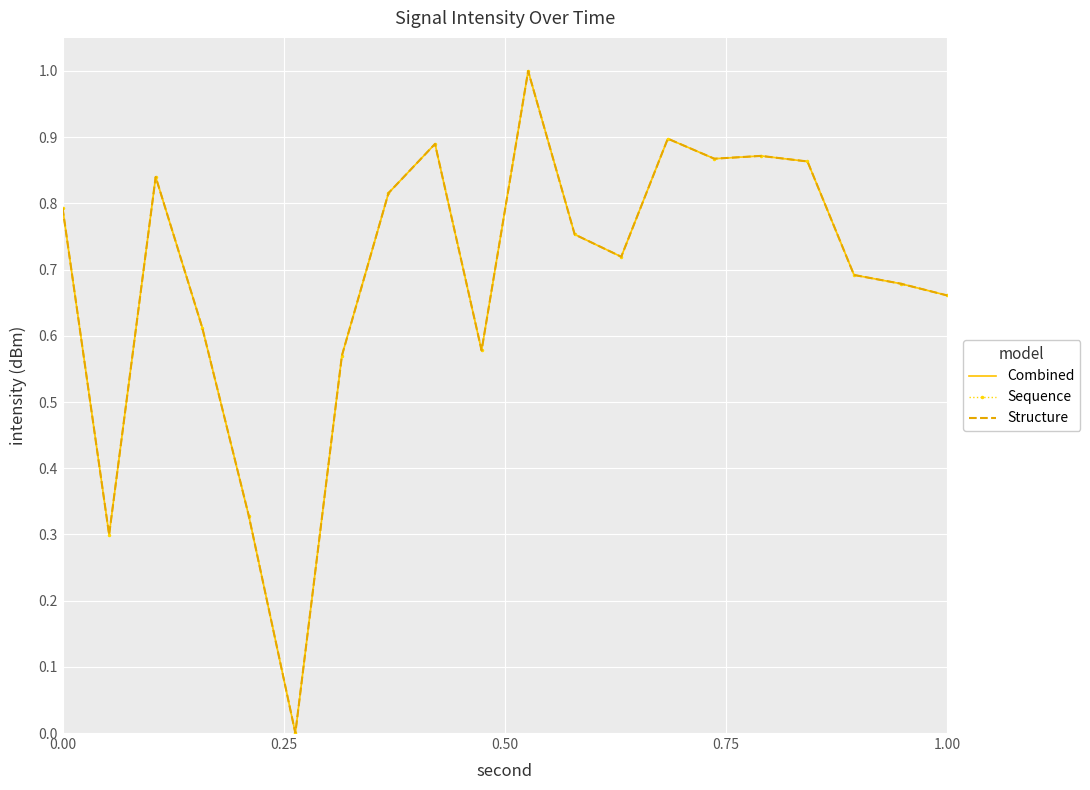

What are all the series names shown in the legend?

Combined, Sequence, Structure